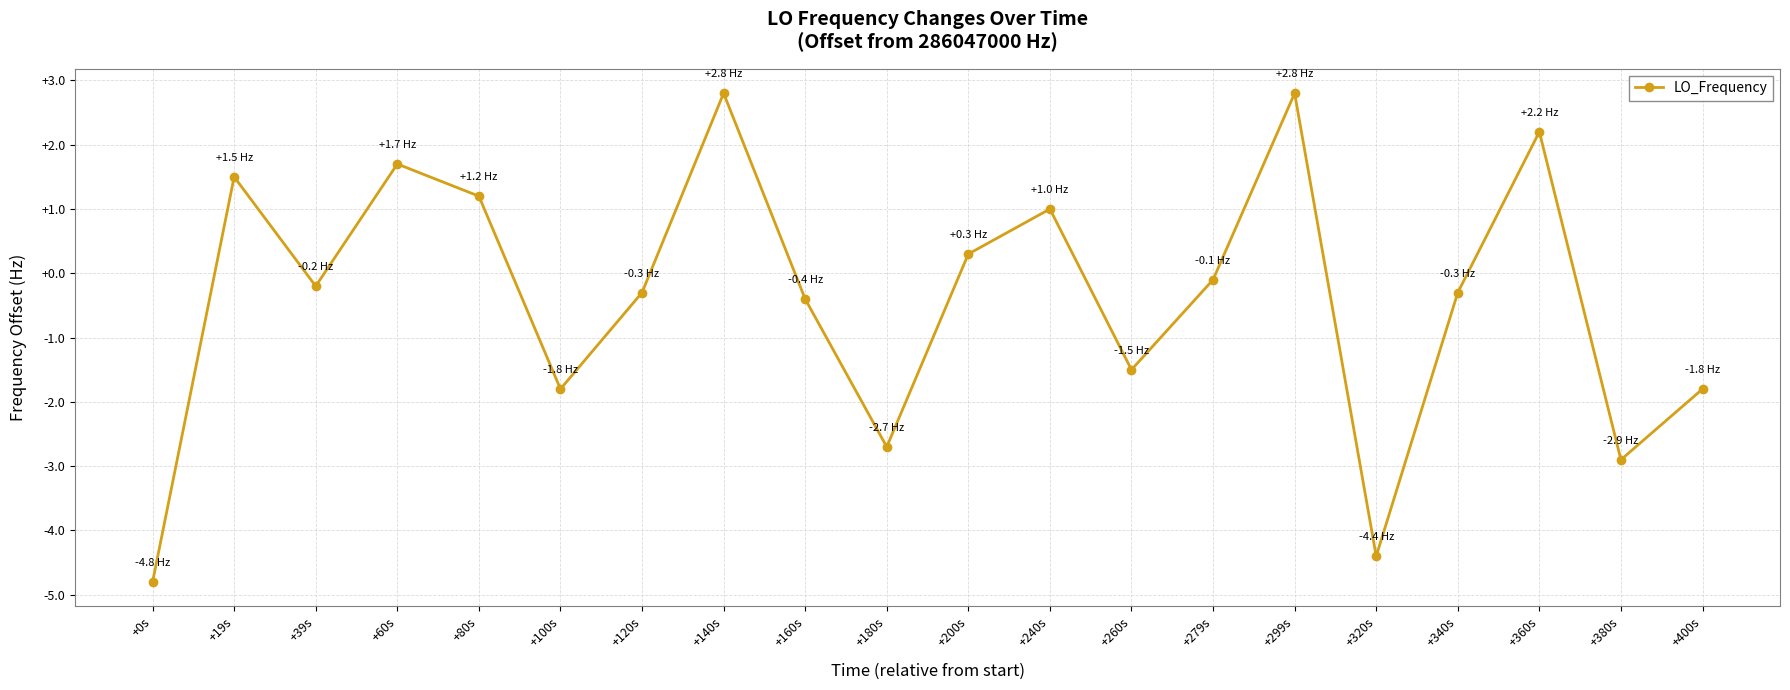

Does the chart display data point markers on the line(s)?

Yes